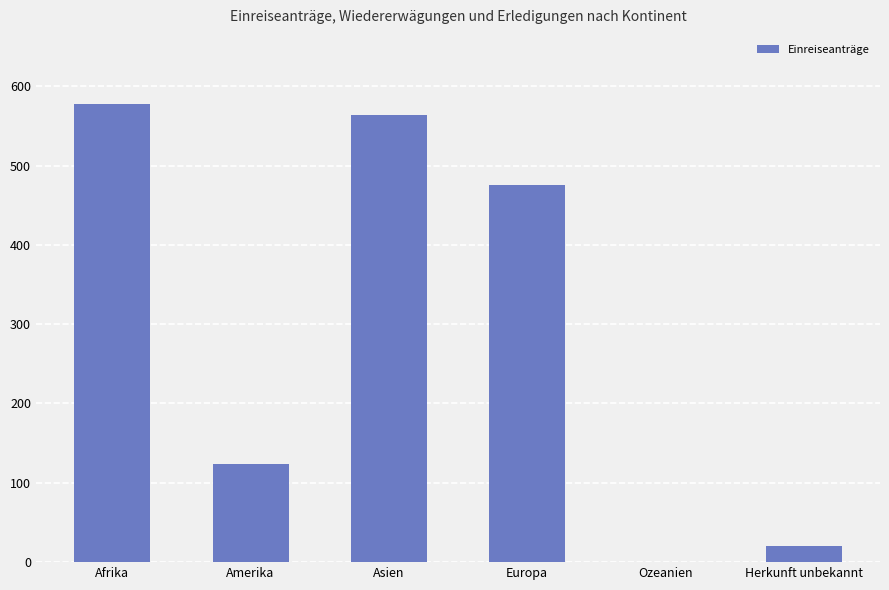

Where does the data first go above 475?

Afrika